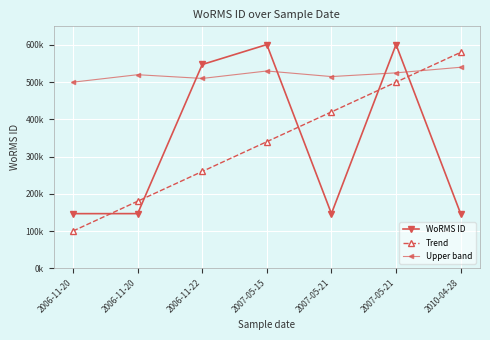

The value of WoRMS ID at 2007-05-21 is 146627. True or false?

True